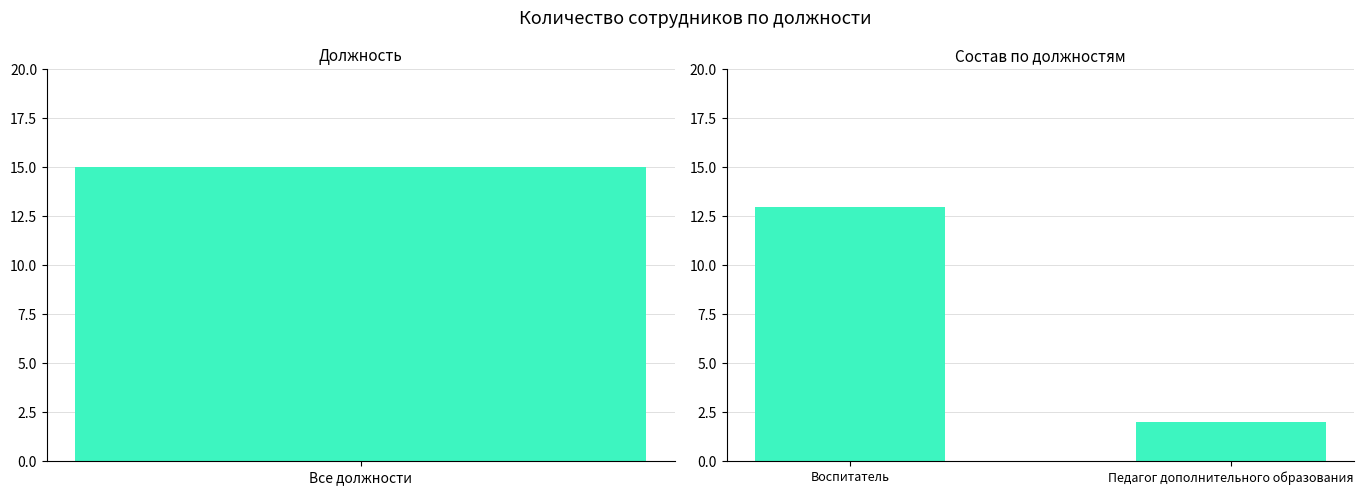

The value at Педагог дополнительного образования is 2. True or false?

True